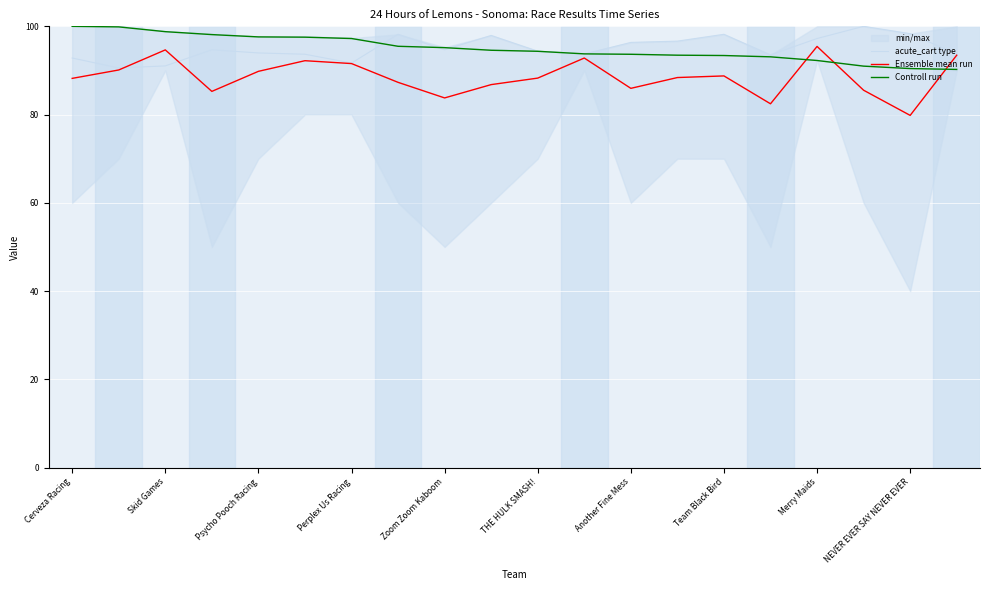

What position from the left is THE HULK SMASH!?

11